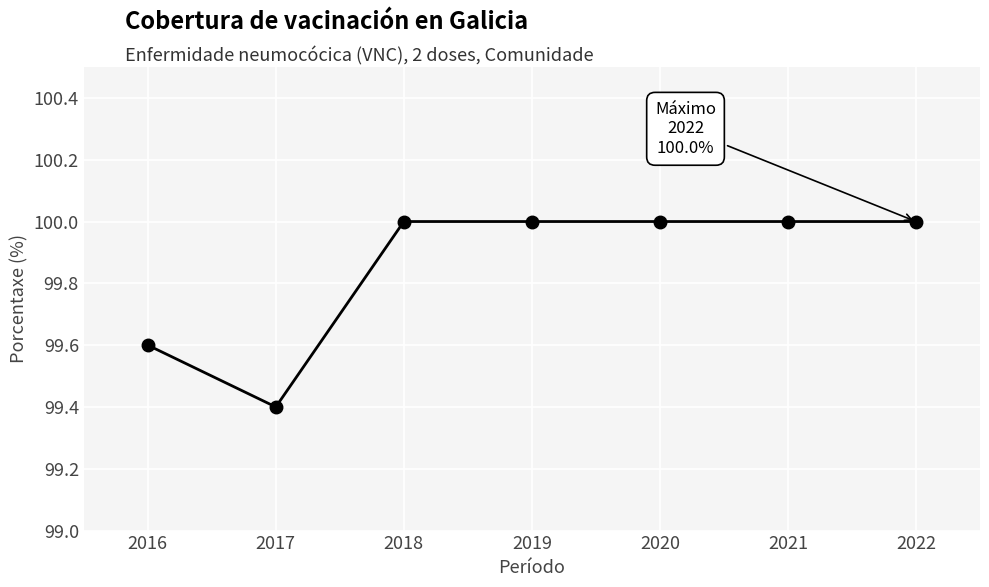

What is the average value?

99.9